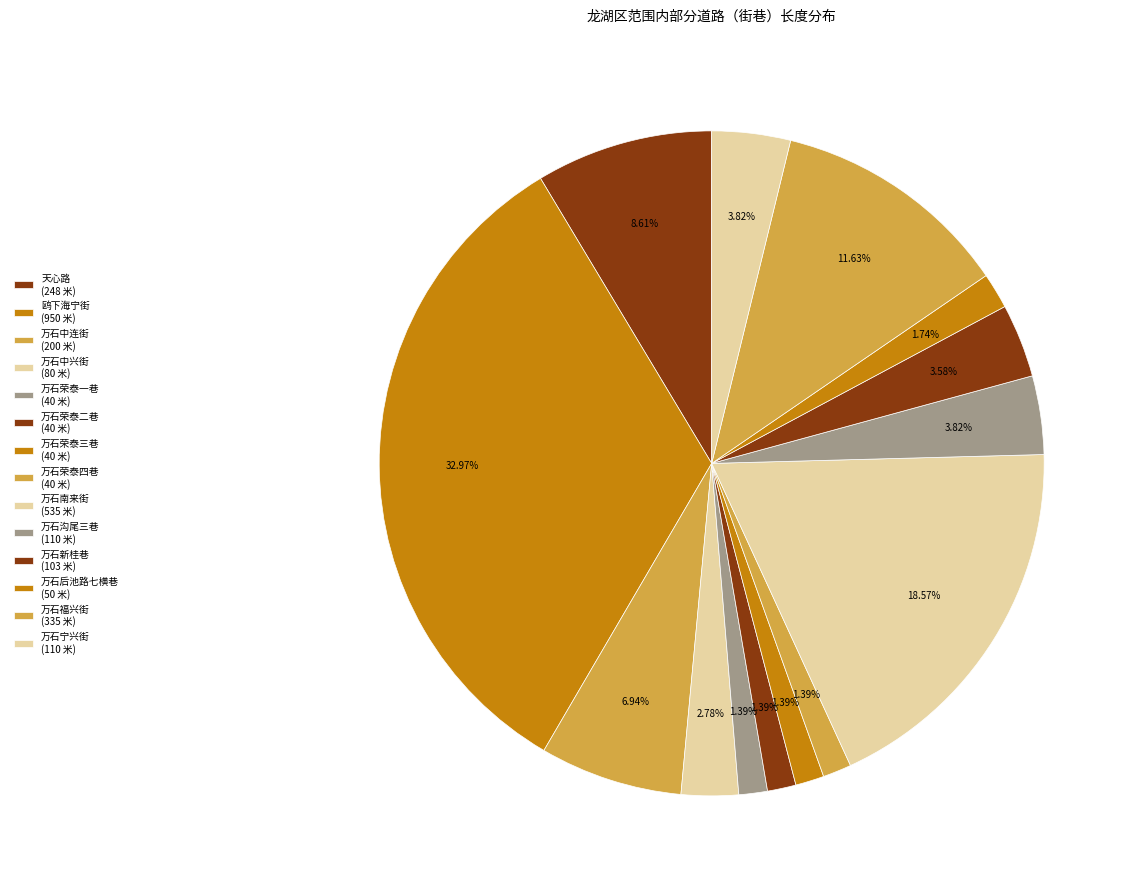

To the nearest percent, what percentage of the pie is 万石荣泰三巷?

1%